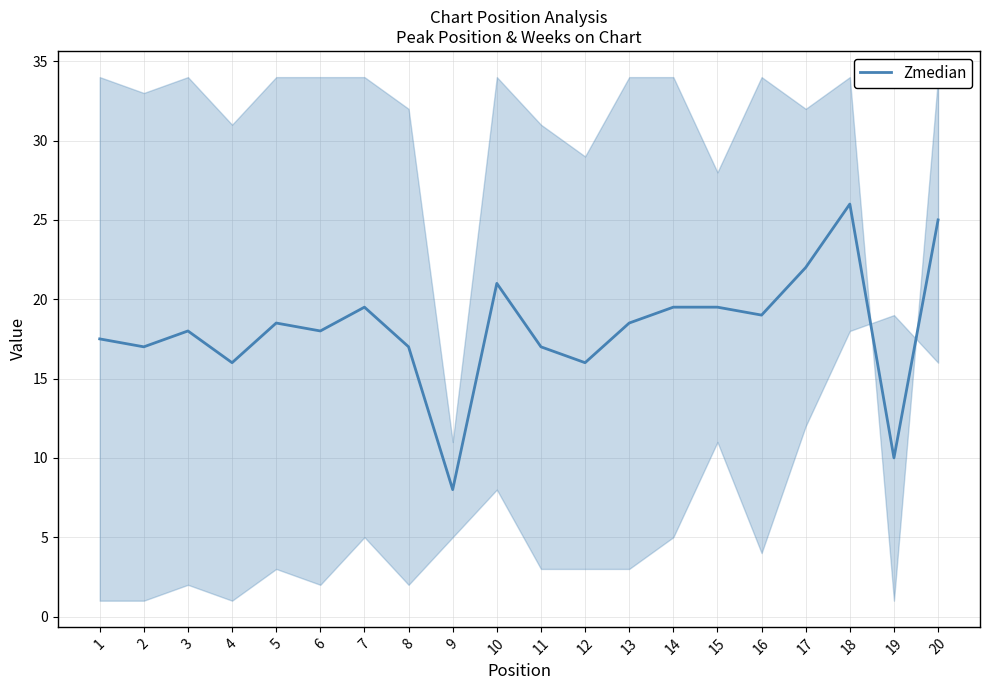

Reading left to right, extract all data points from this chart.

1=17.5	2=17.0	3=18.0	4=16.0	5=18.5	6=18.0	7=19.5	8=17.0	9=8.0	10=21.0	11=17.0	12=16.0	13=18.5	14=19.5	15=19.5	16=19.0	17=22.0	18=26.0	19=10.0	20=25.0